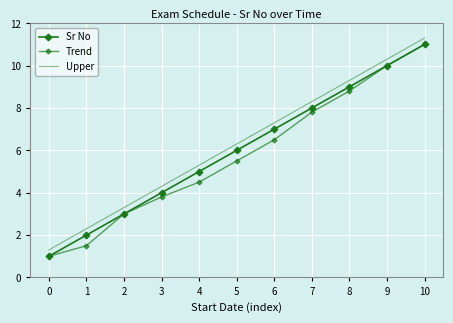

Rank the series by their average value, from highest to lowest.

Upper, Sr No, Trend